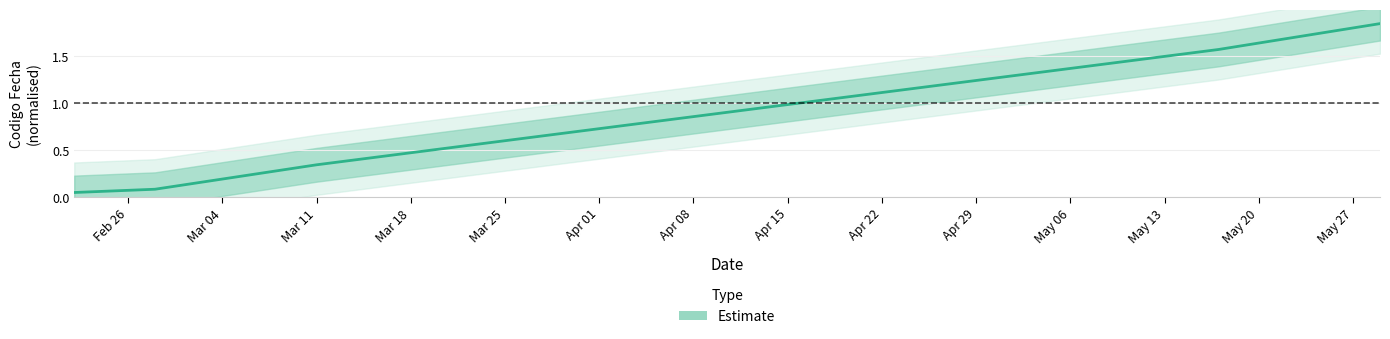

The value at Feb 26 is 0.1. True or false?

True